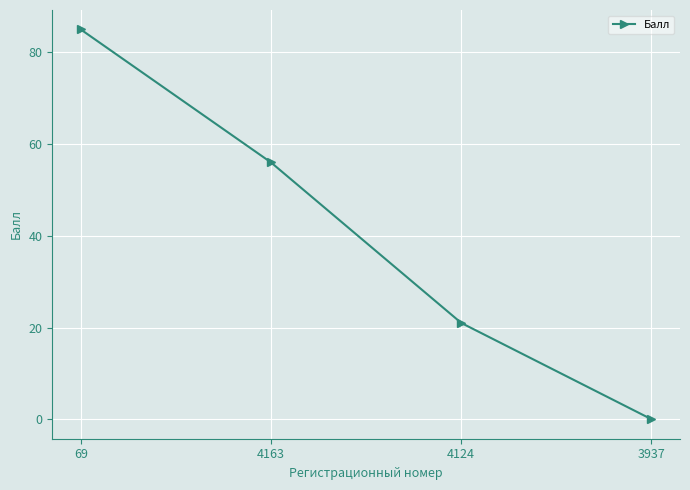

How many positive values are there?

3